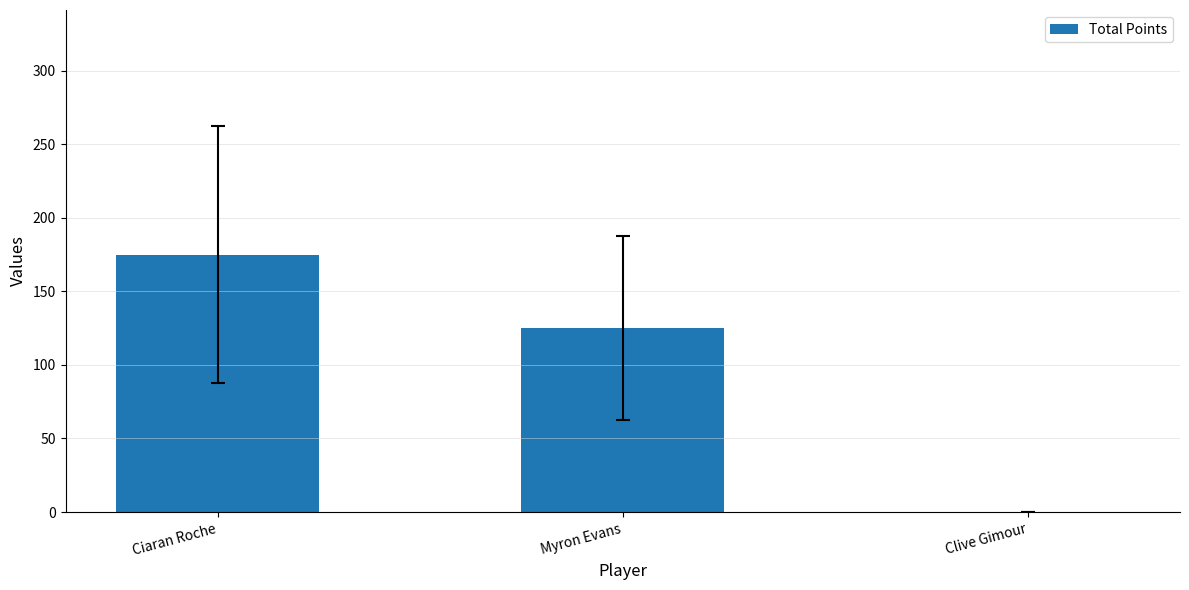

Count the values in the range 0 to 175.

3